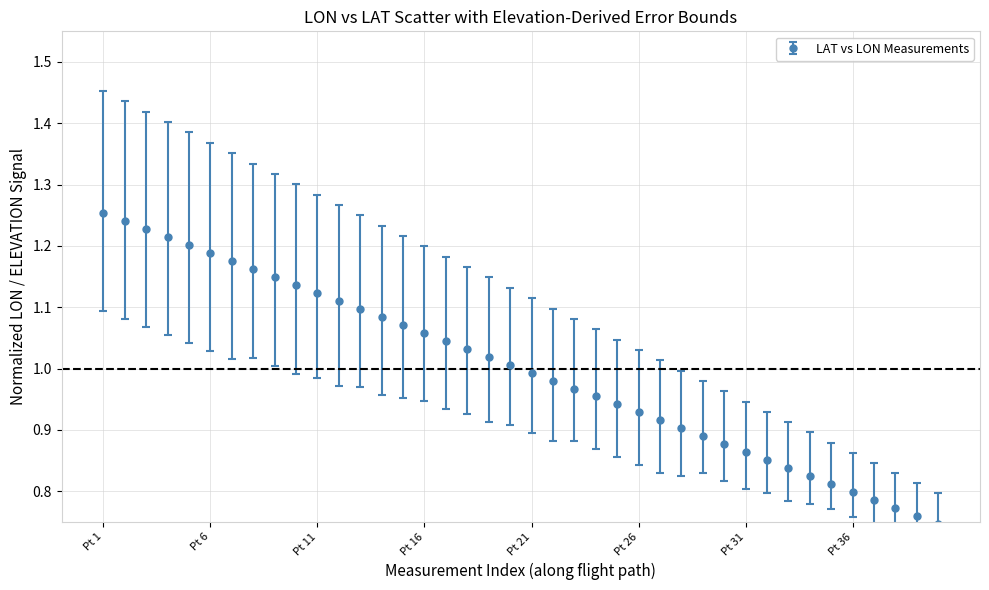

What is the difference between the maximum and second lowest values?

0.5